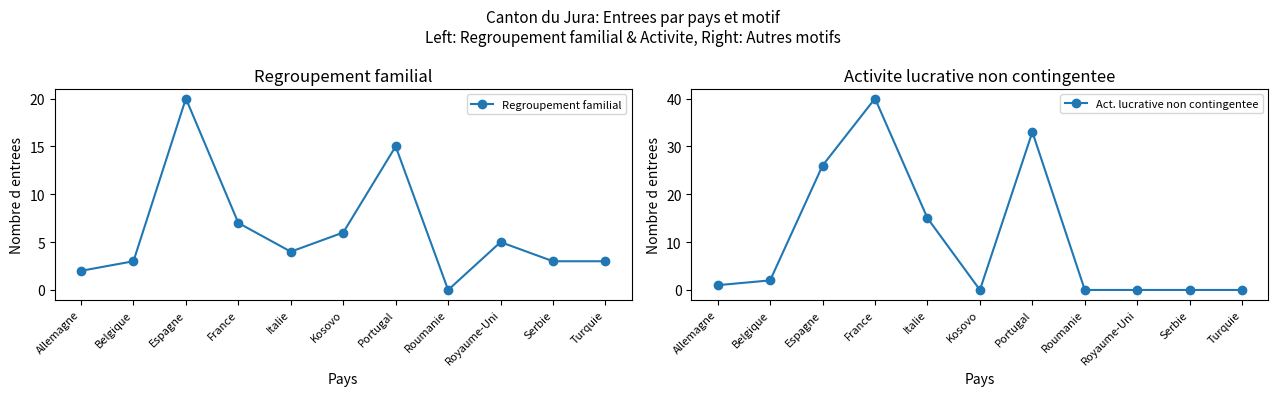

True or false: Act. lucrative non contingentee and Regroupement familial intersect in this chart.

True